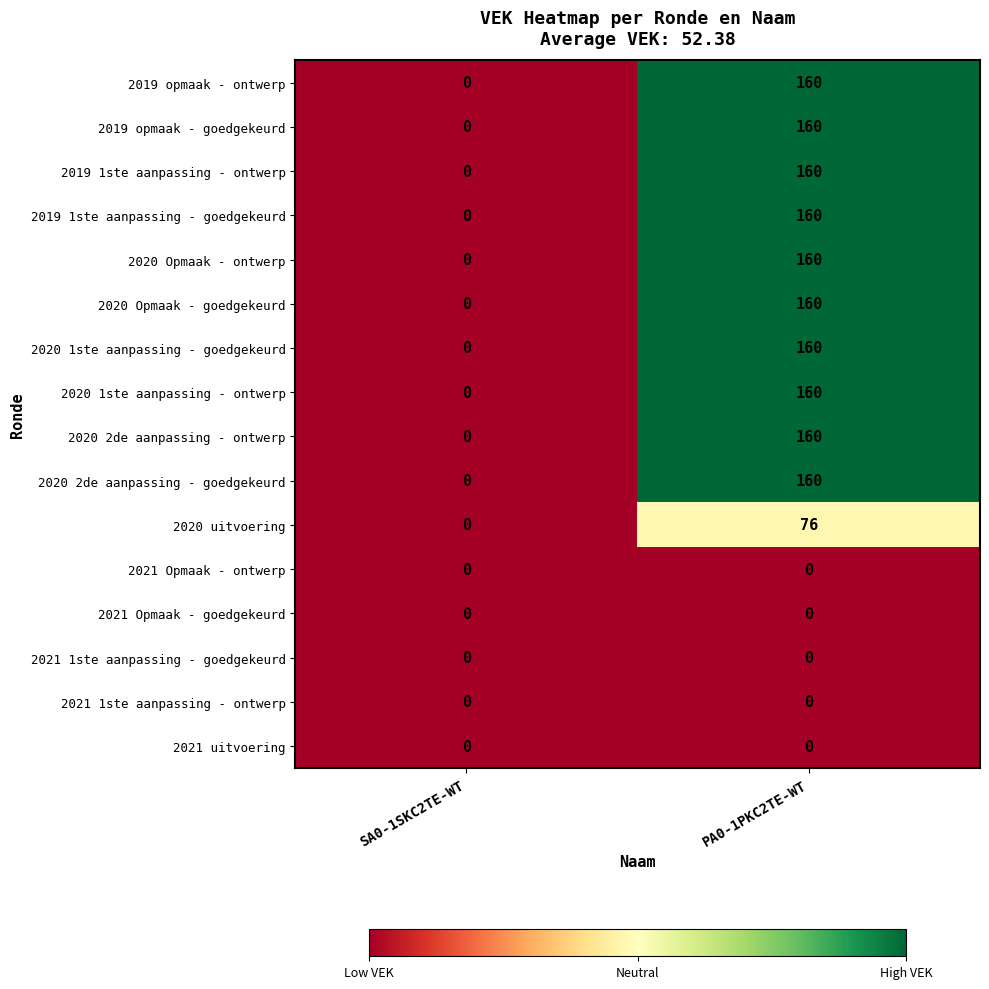

The value of 2020 1ste aanpassing - goedgekeurd at SA0-1SKC2TE-WT is 0. True or false?

True